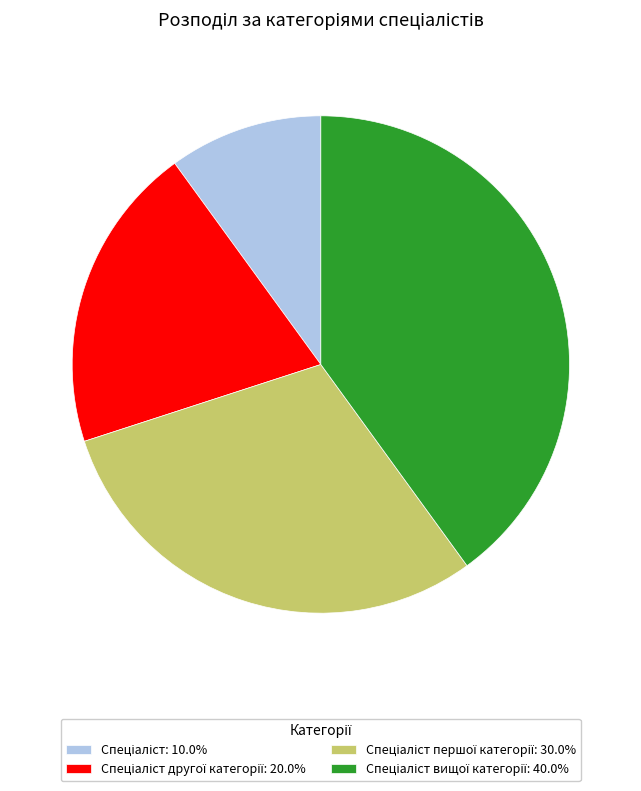

Is there a majority slice in this chart?

No